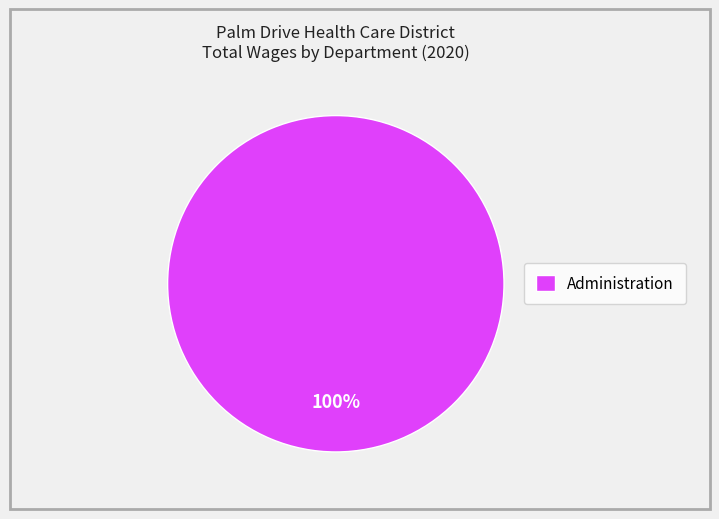

Is it true that Administration is 100% of the pie?

True